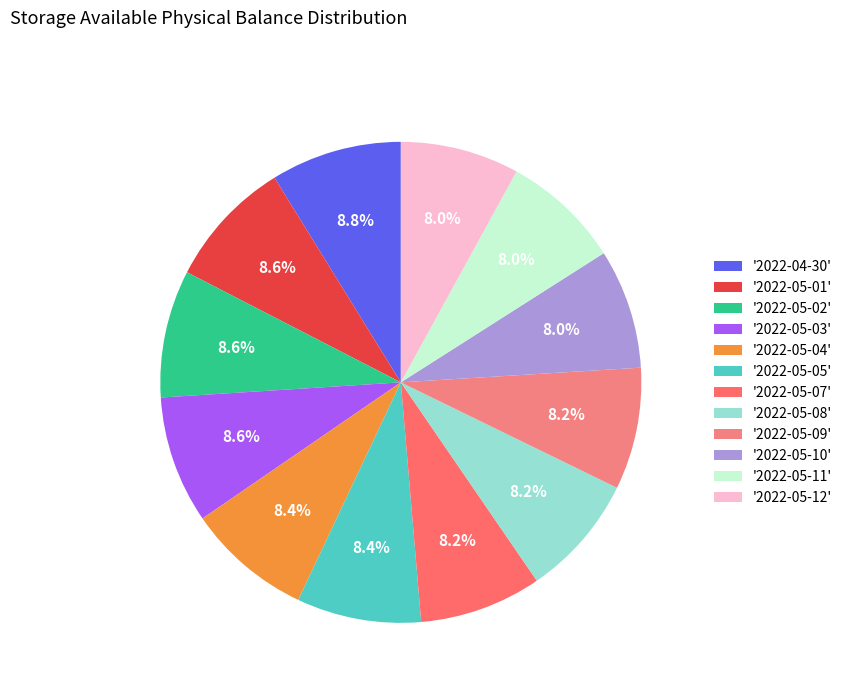

Rank the categories by value from lowest to highest.

2022-05-12, 2022-05-11, 2022-05-10, 2022-05-09, 2022-05-08, 2022-05-07, 2022-05-05, 2022-05-04, 2022-05-03, 2022-05-02, 2022-05-01, 2022-04-30